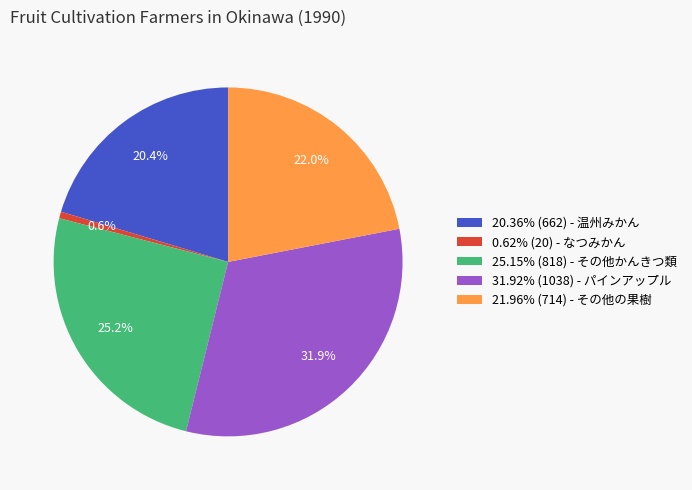

Approximately how many times larger is the value at 25.15% (818) - その他かんきつ類 compared to 31.92% (1038) - パインアップル?

0.8